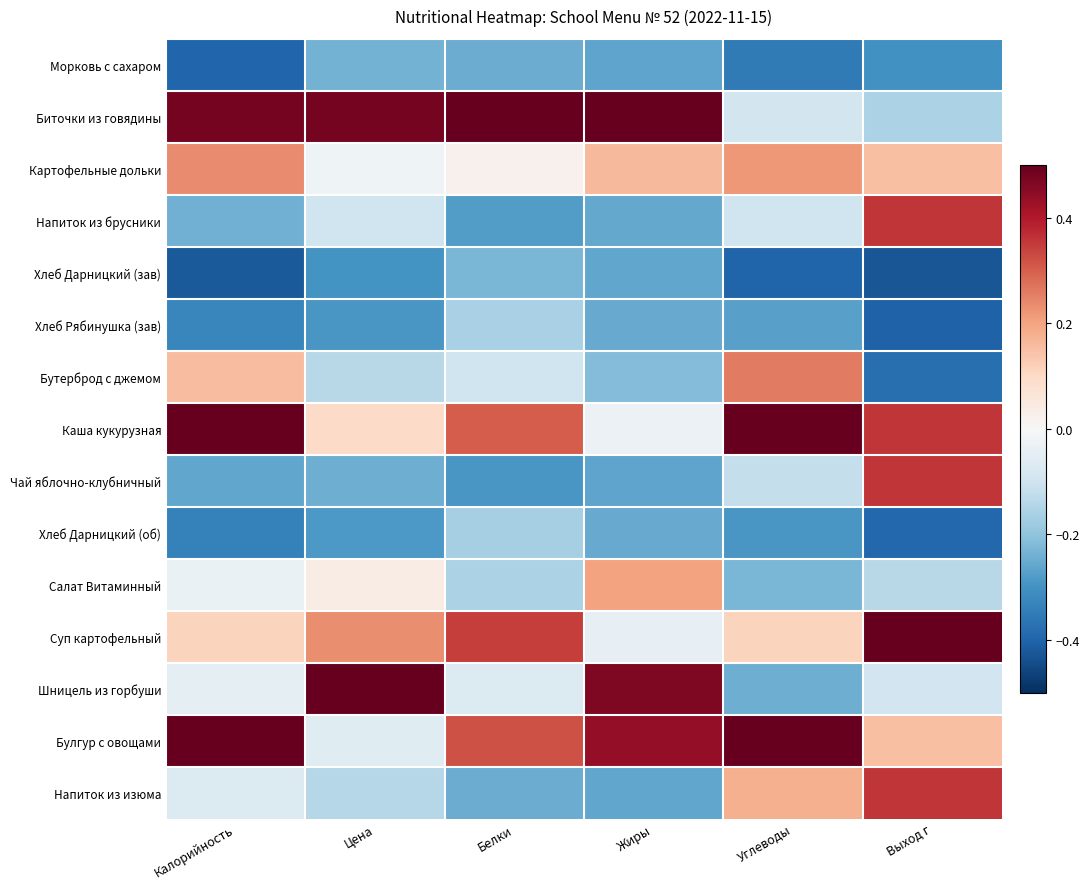

Between Жиры and Цена, which is larger?

Цена